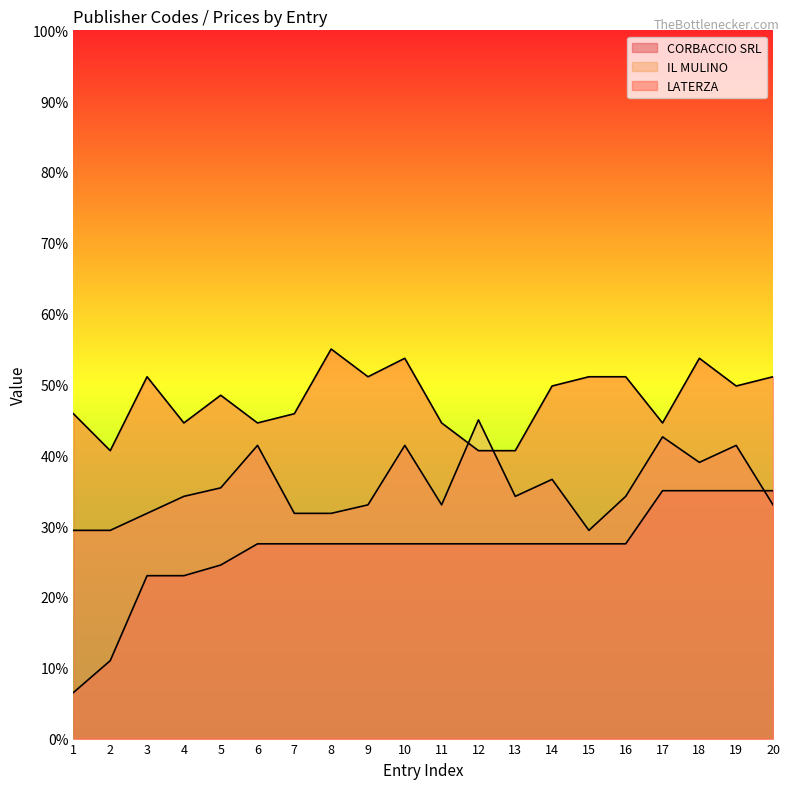

What is the greatest value displayed?

55.0